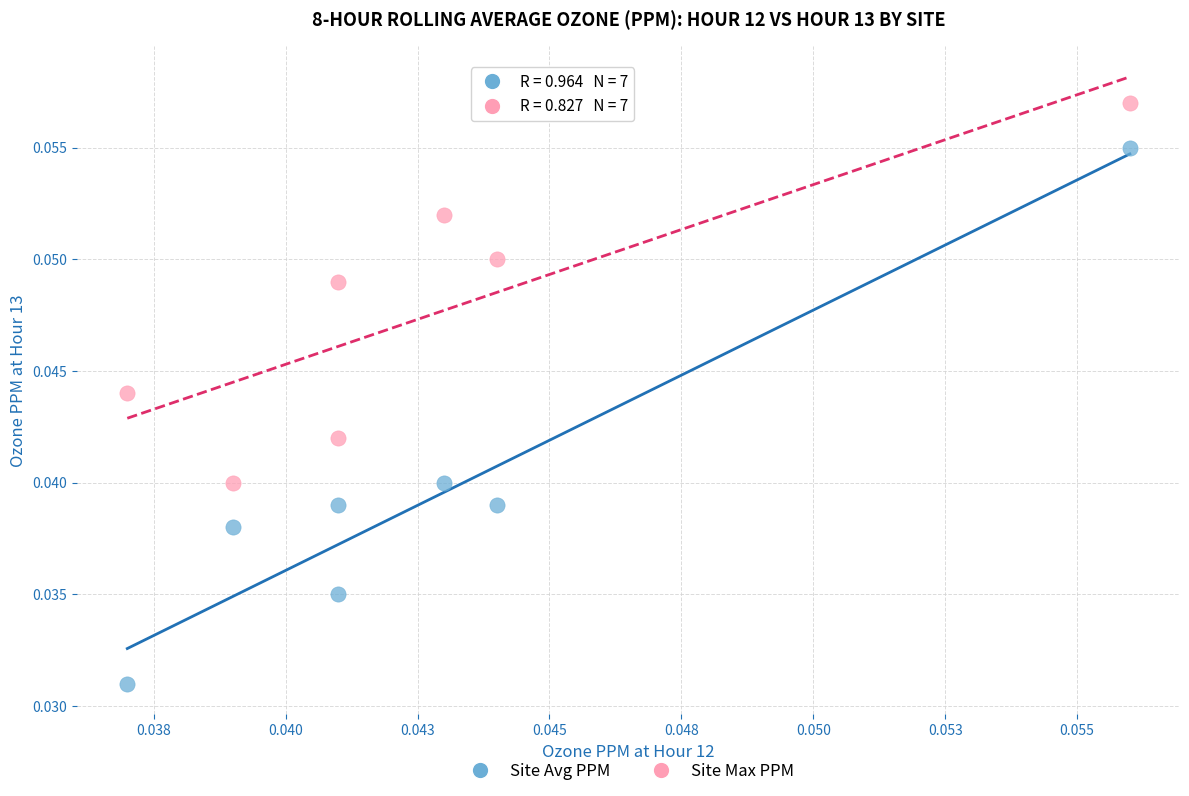

Which series contains the highest Y value?

Site Max PPM